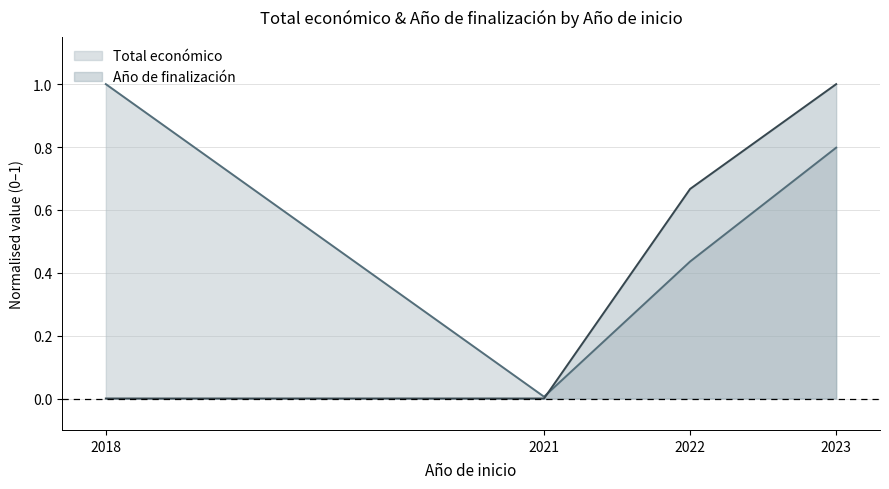

At which label does Año de finalización reach its peak?

2023